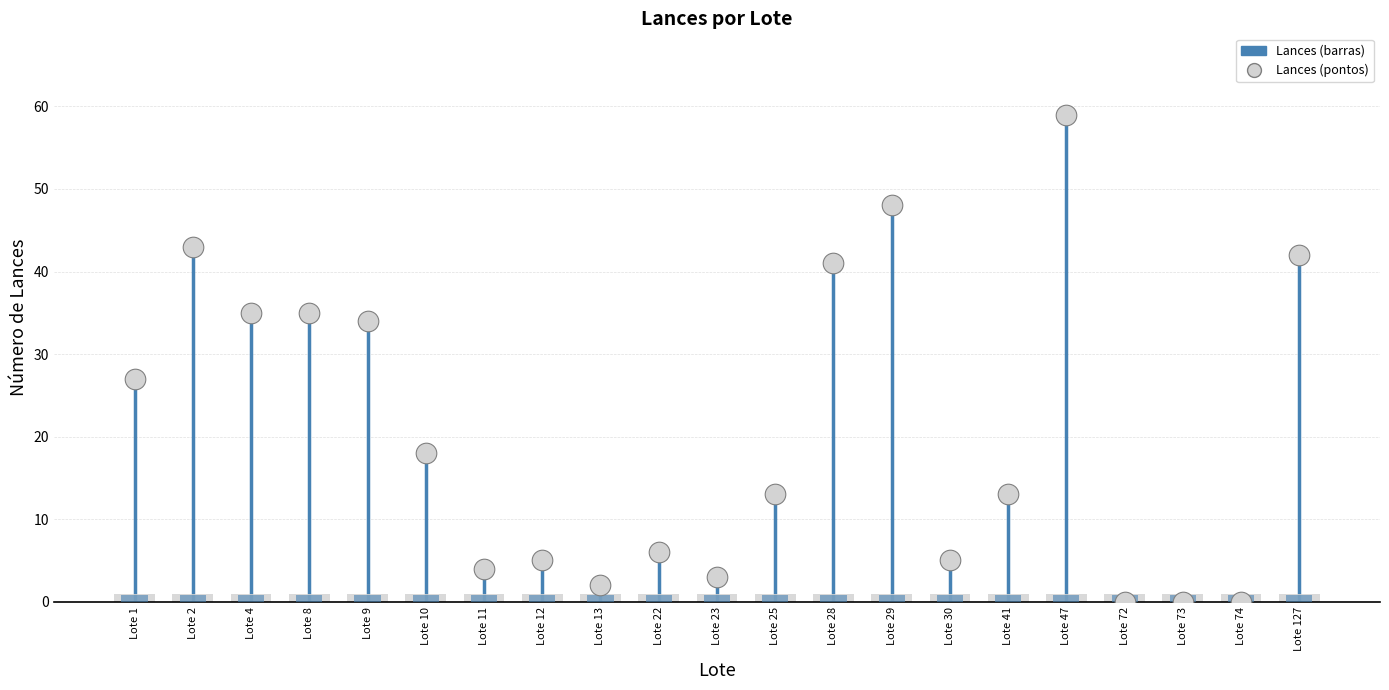

Is the value of Barras at Lote 41 greater than the value of Baseline at Lote 30?

No